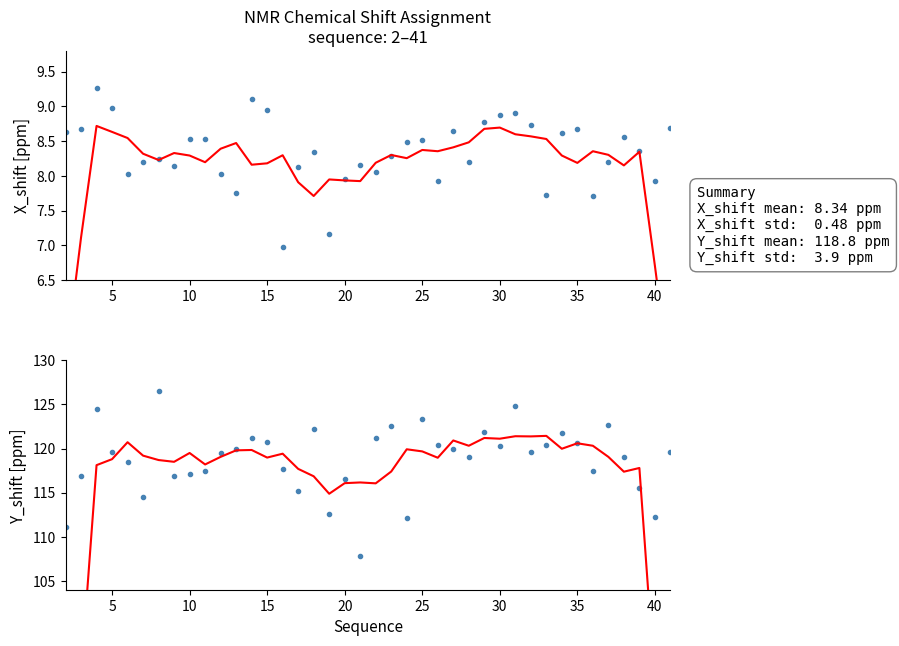

How many lines are shown in the chart?

4